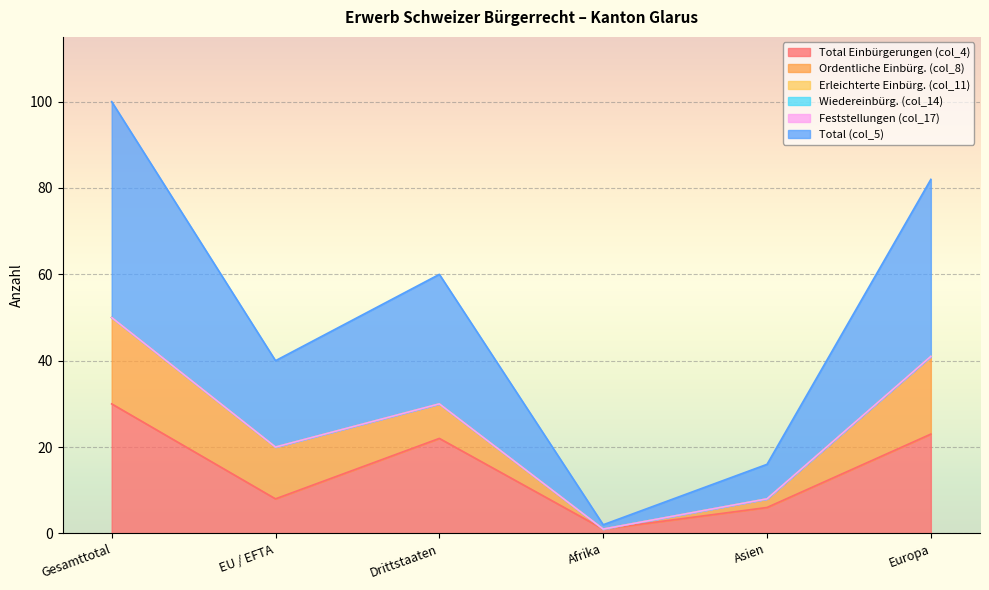

What are all the series names shown in the legend?

Total Einbürgerungen (col_4), Ordentliche Einbürg. (col_8), Erleichterte Einbürg. (col_11), Wiedereinbürg. (col_14), Feststellungen (col_17), Total (col_5)